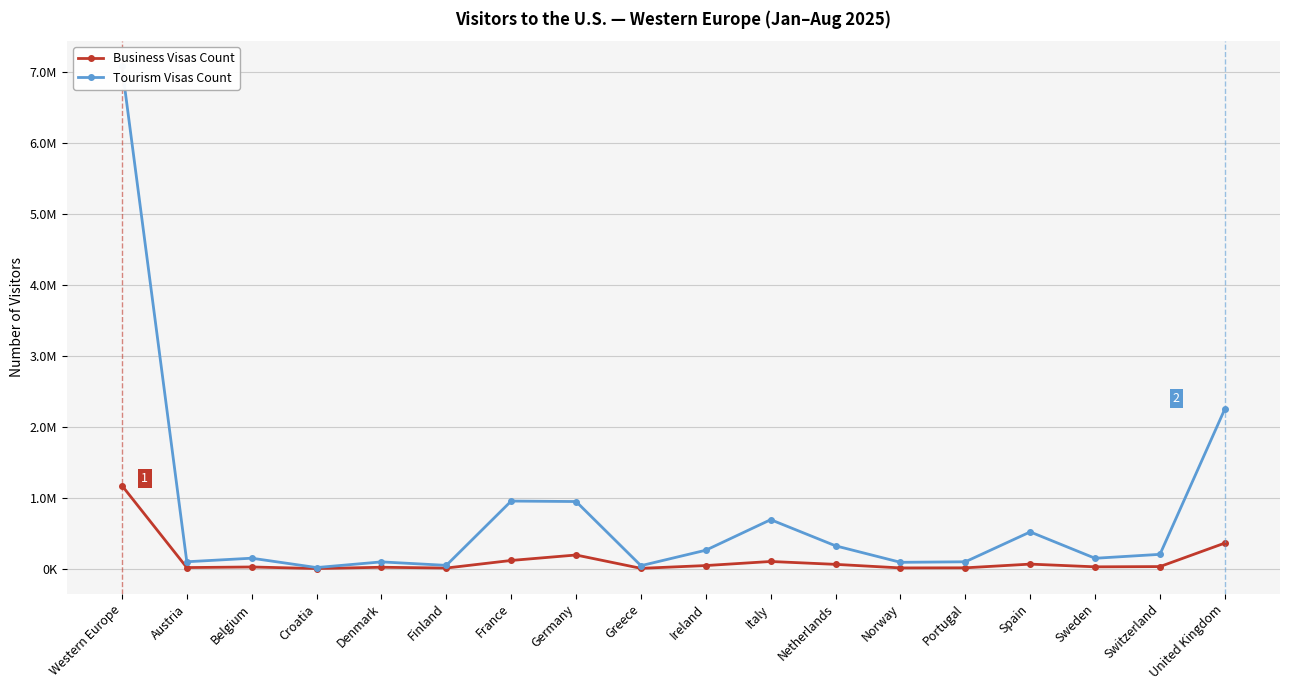

Where is the first local maximum for Business Visas Count?

Belgium